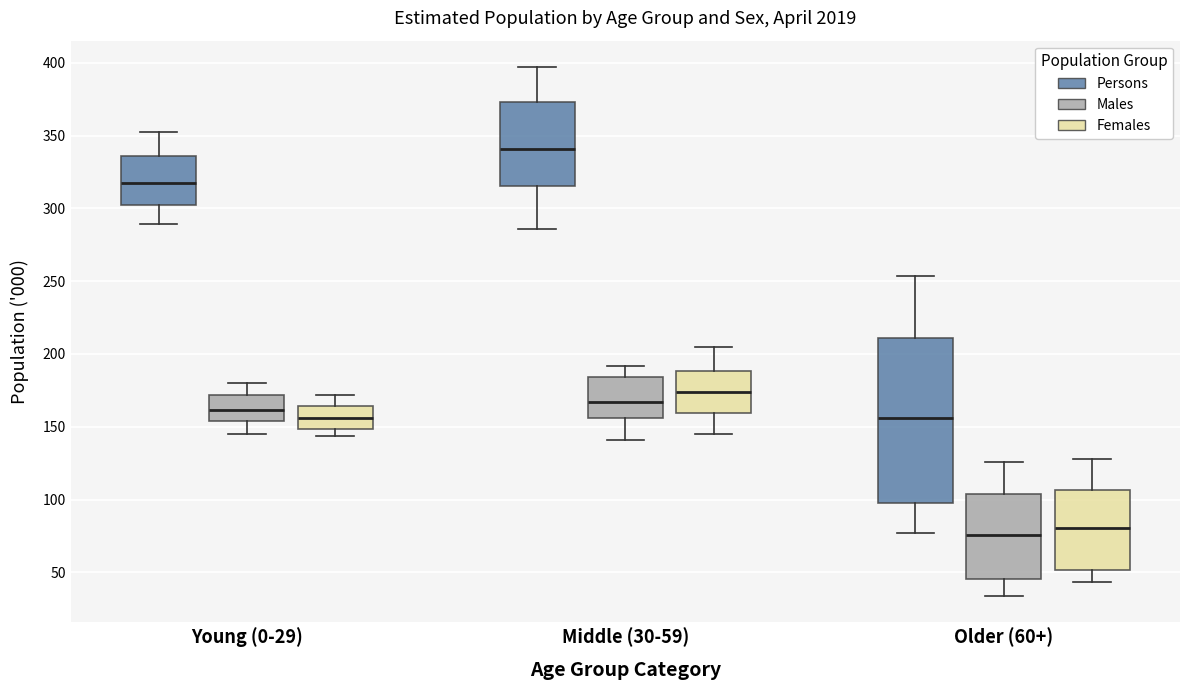

Reading left to right, transcribe this box plot: for each box, give where its median line is, the range the box spans, and where its two whiskers end, as read against the y-axis. The values are not printed on the chart, so give them approximately, as read against the axis.

Young (0-29) (Persons): median 320, box 300 to 335, whiskers 290 to 350
Young (0-29) (Males): median 160, box 155 to 170, whiskers 145 to 180
Young (0-29) (Females): median 155, box 150 to 165, whiskers 145 to 170
Middle (30-59) (Persons): median 340, box 315 to 375, whiskers 285 to 395
Middle (30-59) (Males): median 165, box 155 to 185, whiskers 140 to 190
Middle (30-59) (Females): median 175, box 160 to 190, whiskers 145 to 205
Older (60+) (Persons): median 155, box 95 to 210, whiskers 75 to 255
Older (60+) (Males): median 75, box 45 to 105, whiskers 35 to 125
Older (60+) (Females): median 80, box 50 to 105, whiskers 45 to 130